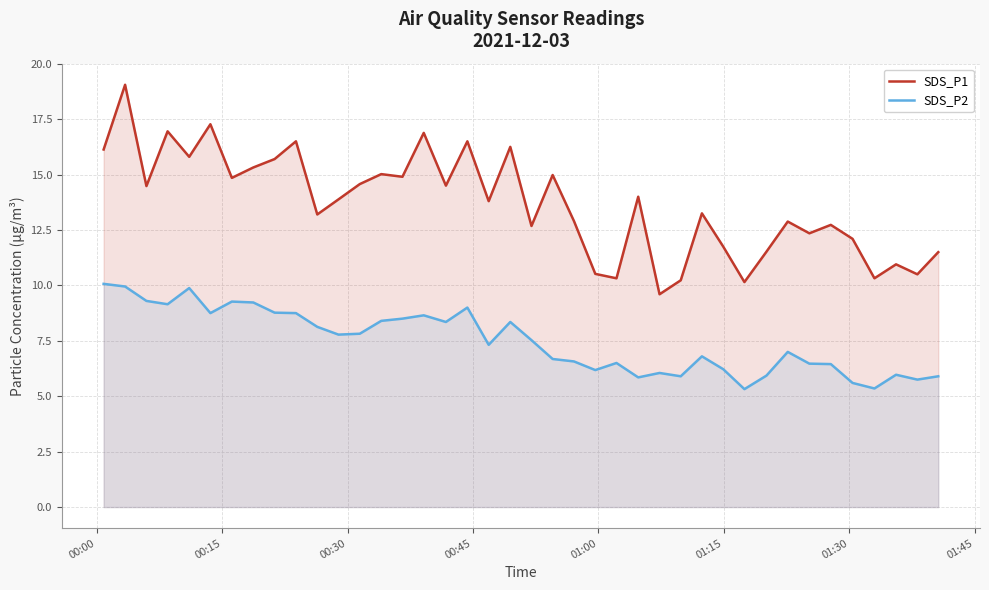

Does the chart display data point markers on the line(s)?

No